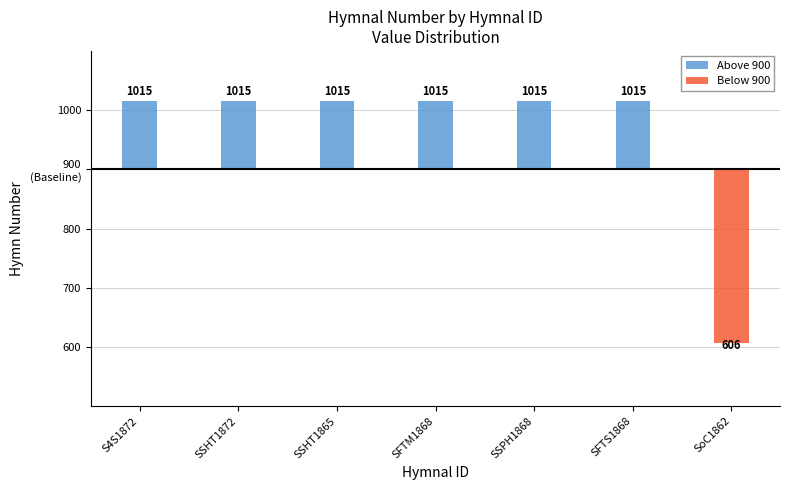

At how many categories does at least one series exceed -261?

7